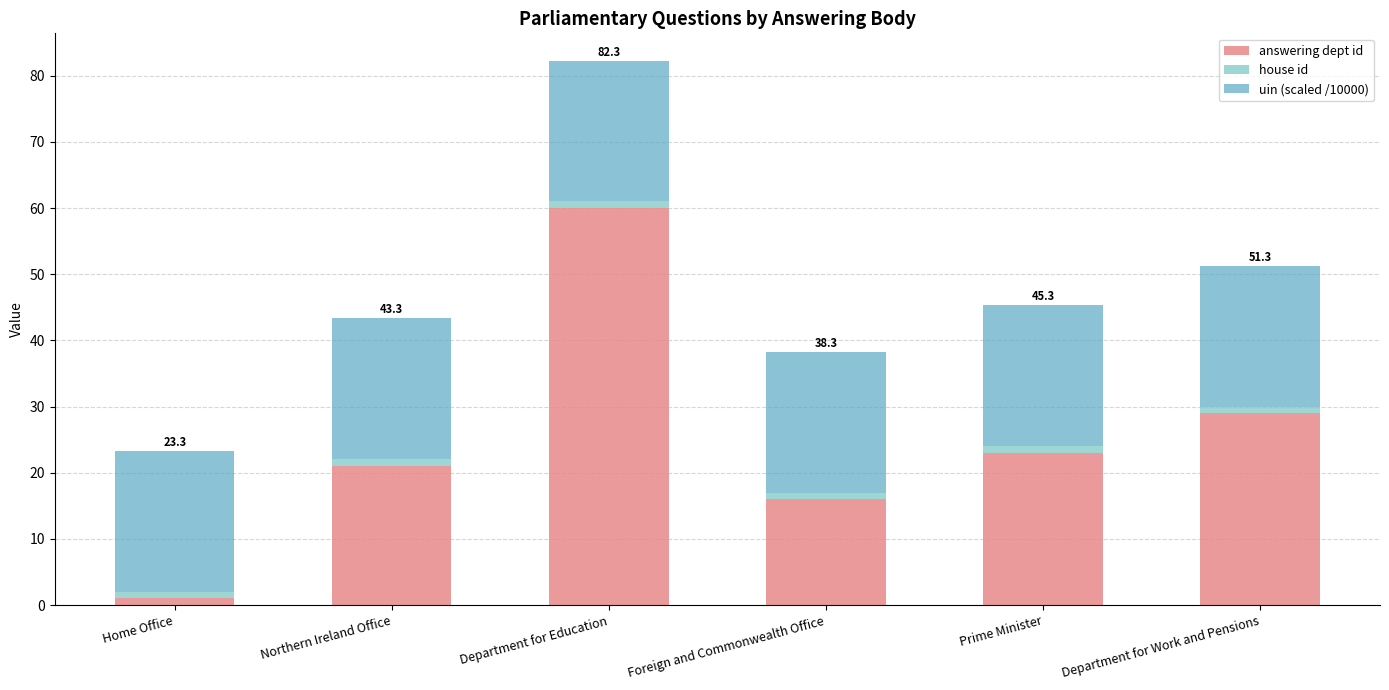

What is the sum of the answering dept id values at Department for Work and Pensions and Home Office?

30.0